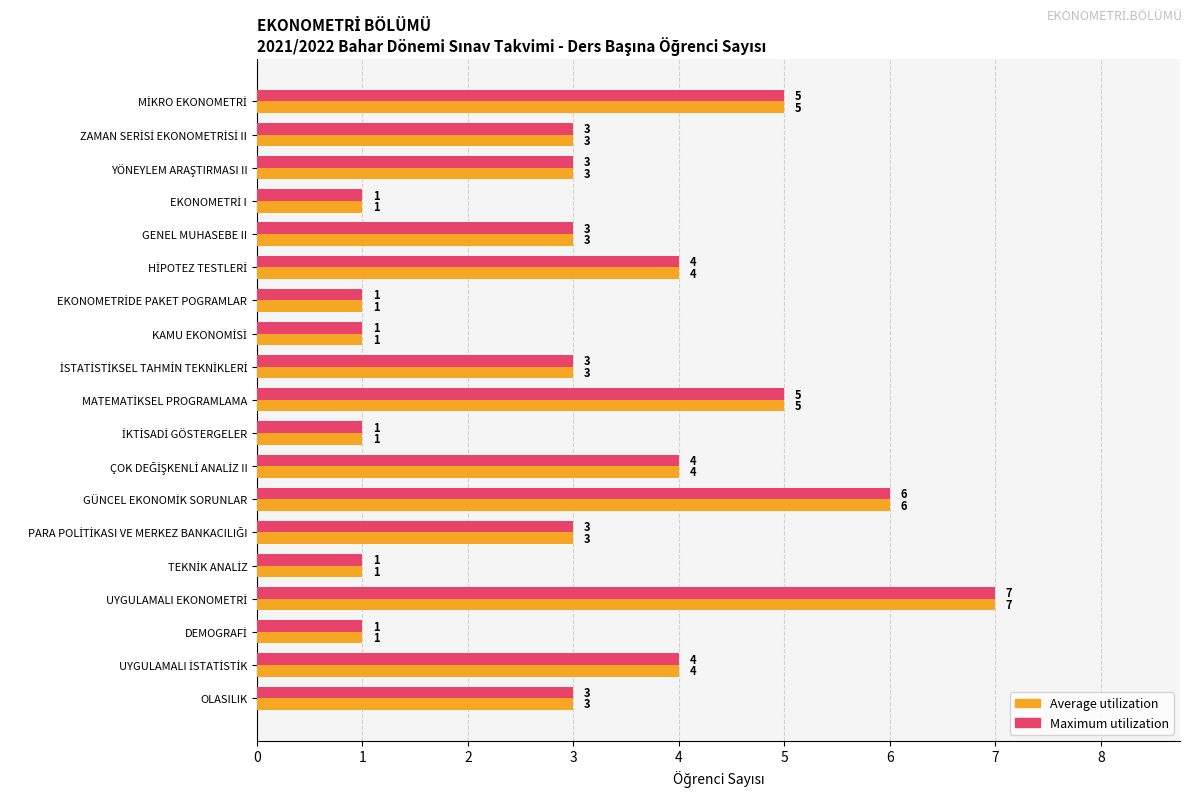

What is the minimum value for Maximum utilization?

1